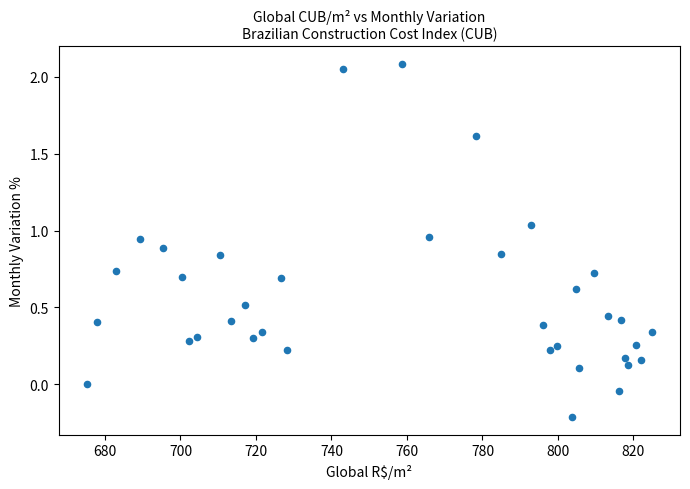

What is the range of Y values (max minus min)?

2.3